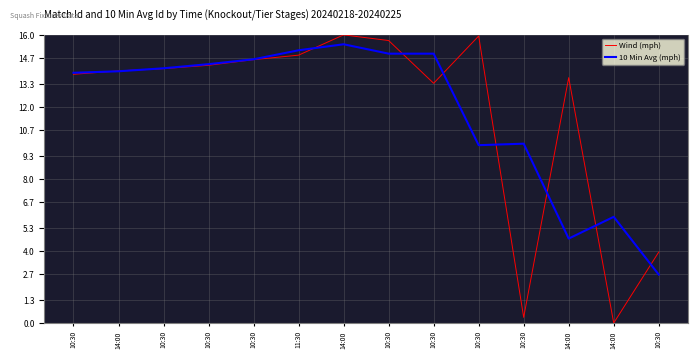

At which label does 10 Min Avg (mph) reach its peak?

14:00